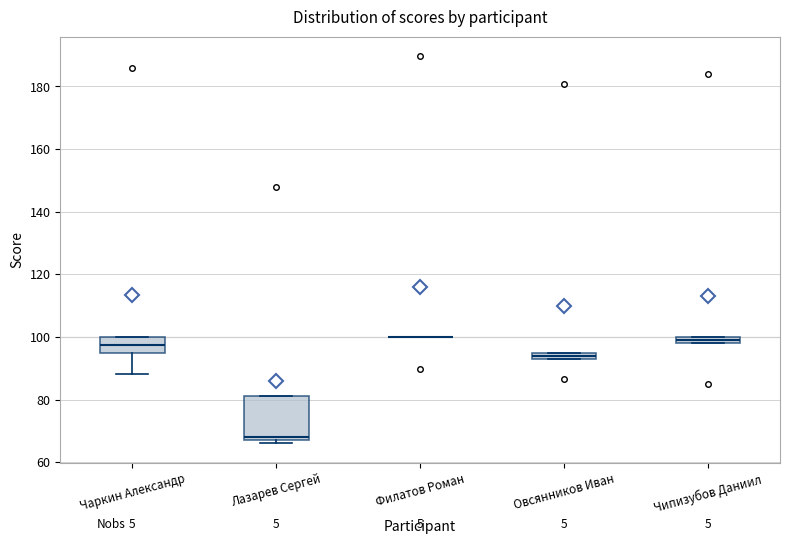

Comparing the boxes themselves (not the whiskers), which one is the tallest?

Лазарев Сергей